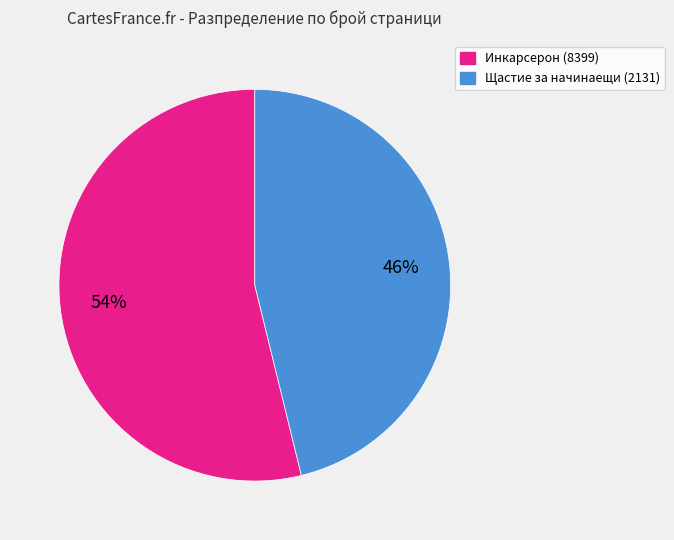

What is the smallest slice in the pie chart?

Щастие за начинаещи (2131)